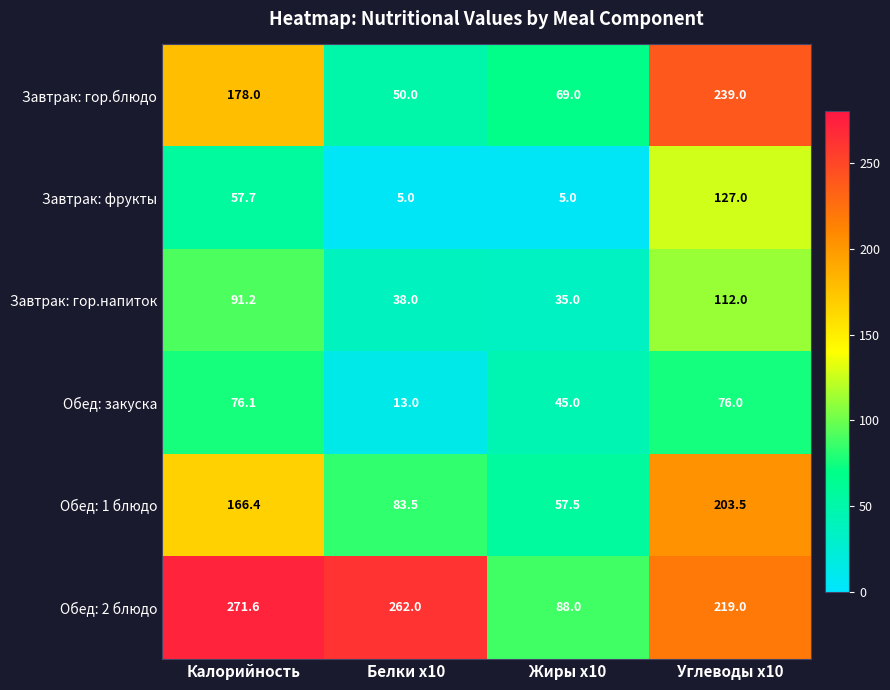

Reading left to right, list all the values displayed in this chart.

Завтрак: гор.блюдо: 178.0	50.0	69.0	239.0
Завтрак: фрукты: 57.7	5.0	5.0	127.0
Завтрак: гор.напиток: 91.2	38.0	35.0	112.0
Обед: закуска: 76.1	13.0	45.0	76.0
Обед: 1 блюдо: 166.4	83.5	57.5	203.5
Обед: 2 блюдо: 271.6	262.0	88.0	219.0